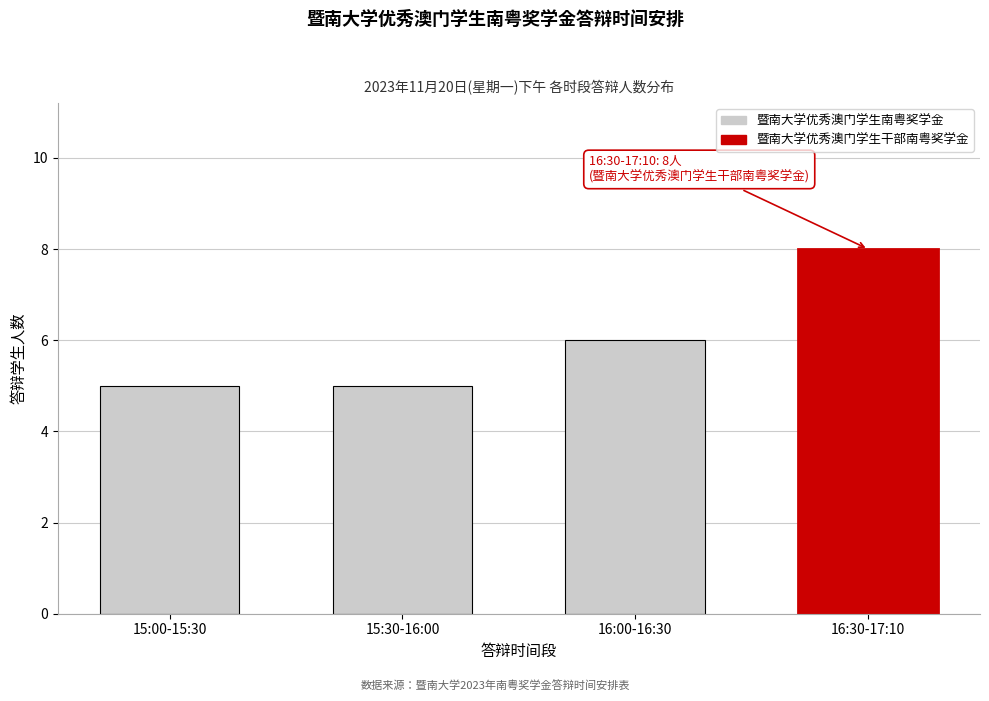

Reading left to right, list all the values displayed in this chart.

15:00-15:30=5	15:30-16:00=5	16:00-16:30=6	16:30-17:10=8